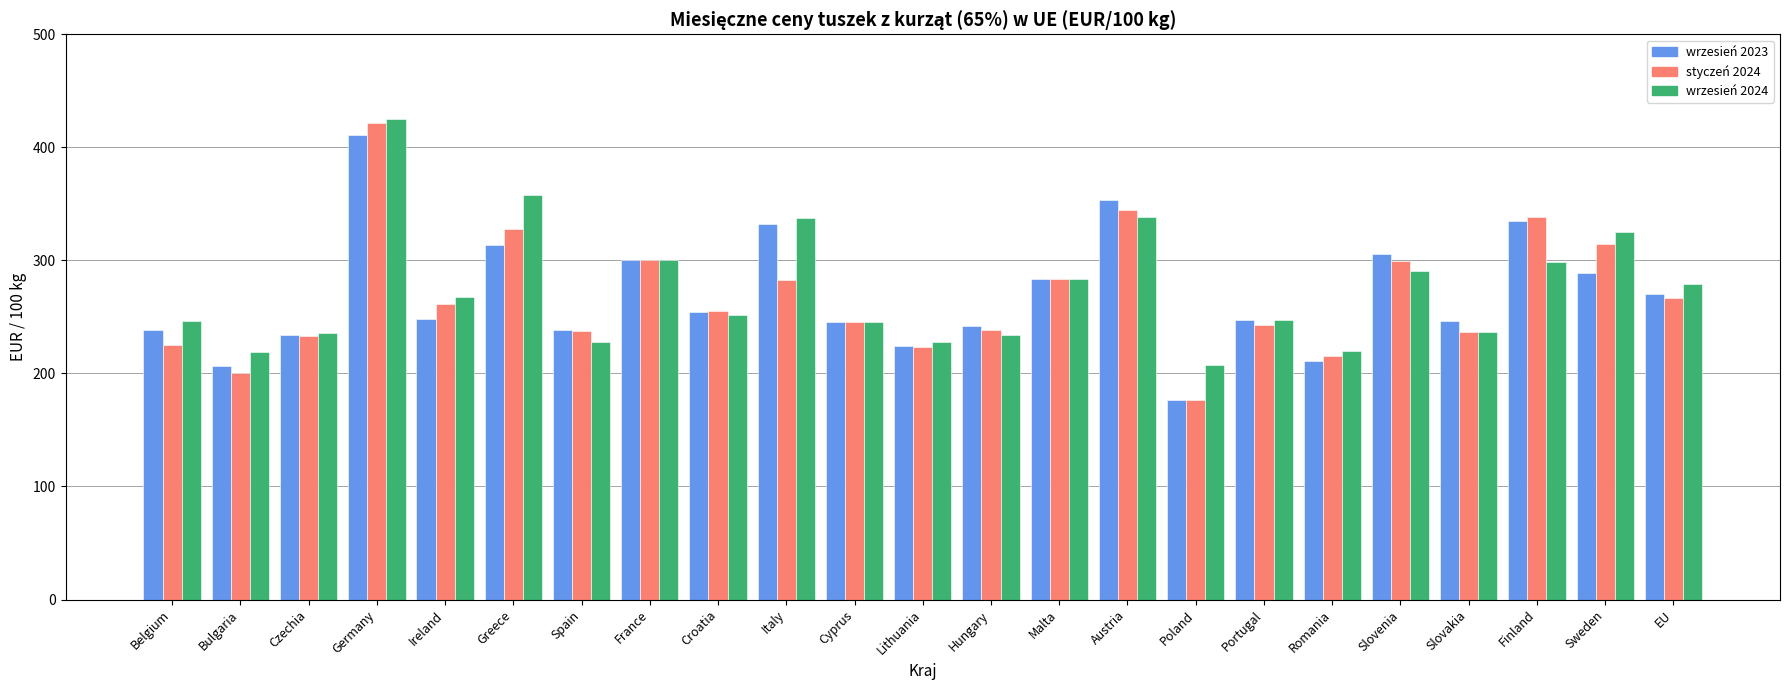

At which category is the sum across all series the highest?

Germany